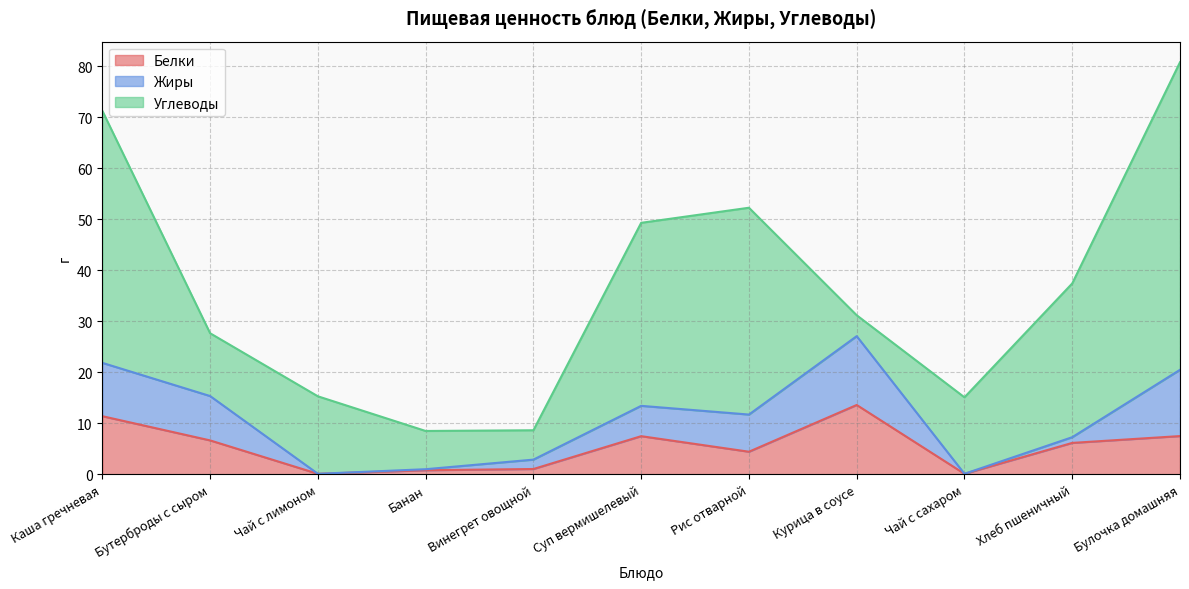

Which series has the largest range (max minus min)?

Углеводы